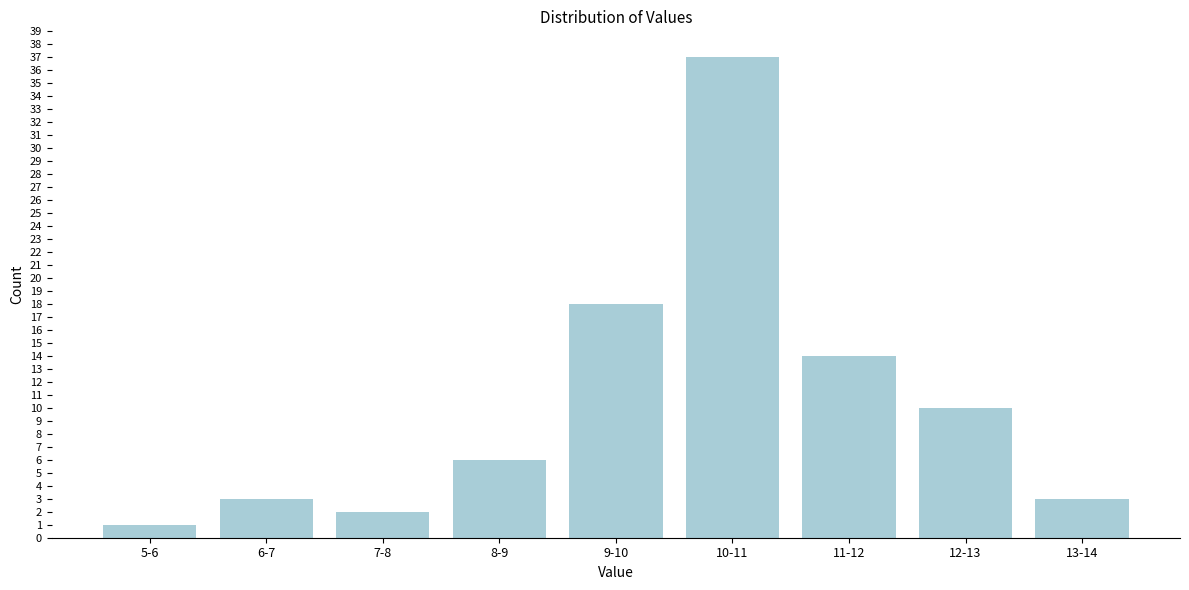

Reading left to right, what are all the values shown in this chart?

5-6=1	6-7=3	7-8=2	8-9=6	9-10=18	10-11=37	11-12=14	12-13=10	13-14=3